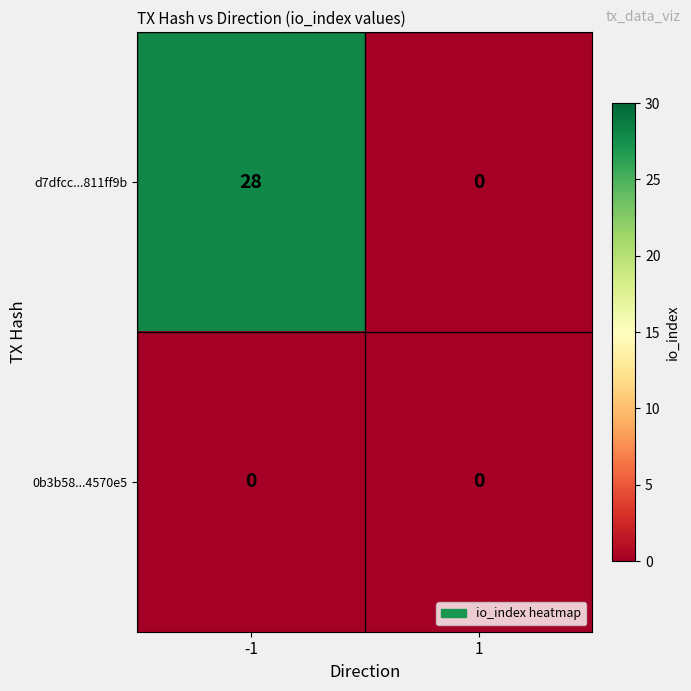

What is the maximum value for d7dfcc...811ff9b?

28